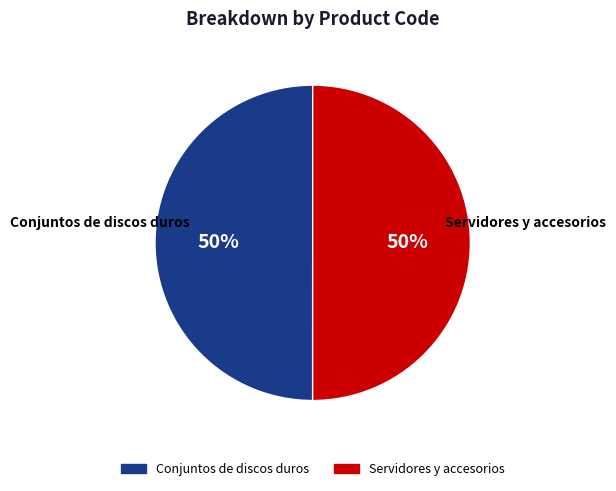

True or false: Servidores y accesorios accounts for 40% of the total.

False